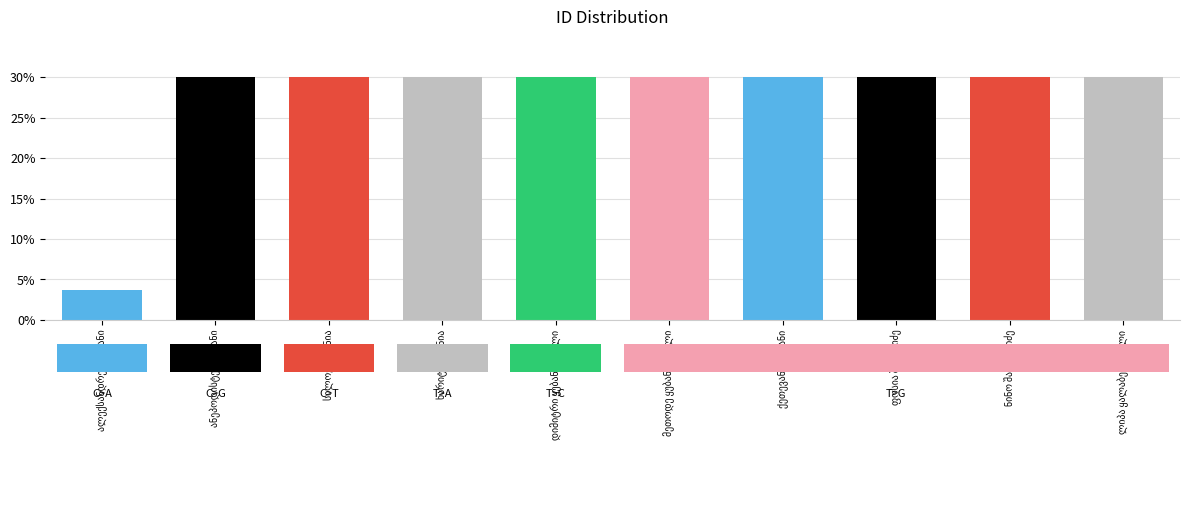

How many data points are above 29?

9